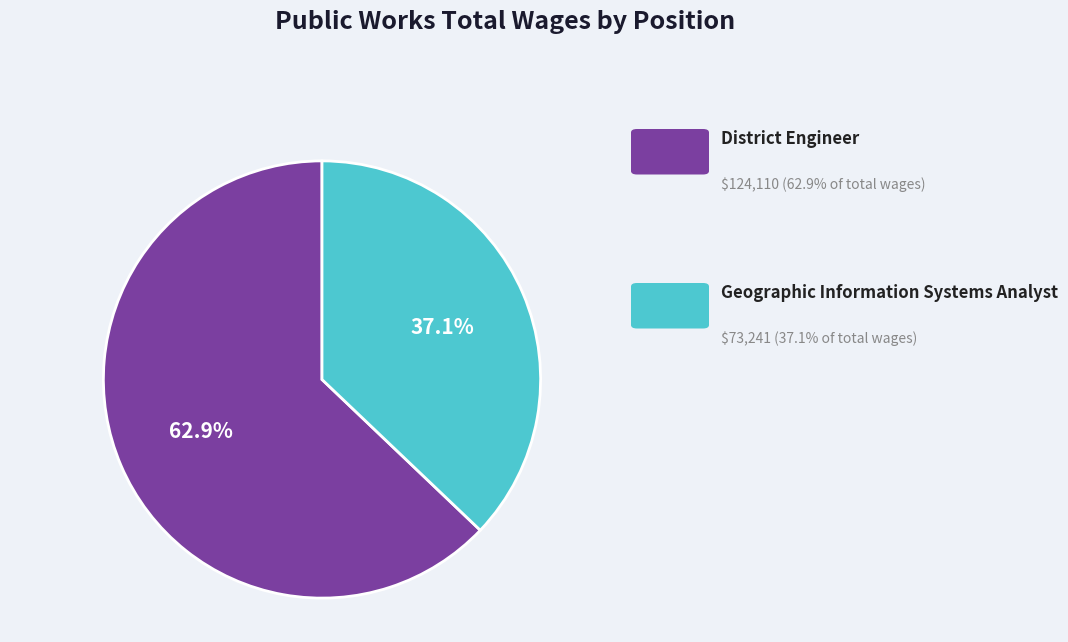

Is there any slice that represents more than half of the pie?

Yes